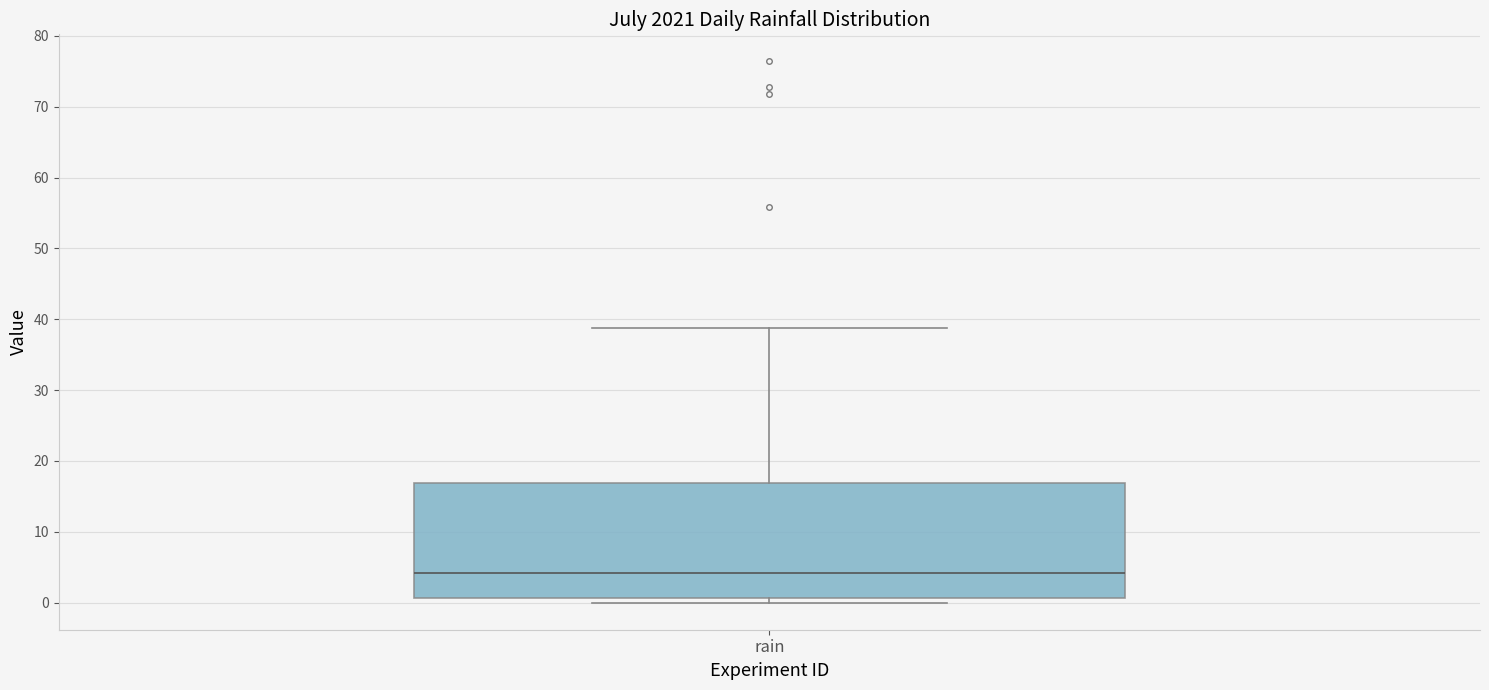

Where is the upper edge of the box for rain on the y-axis? The values are not printed on the chart, so give them approximately, as read against the axis.

17